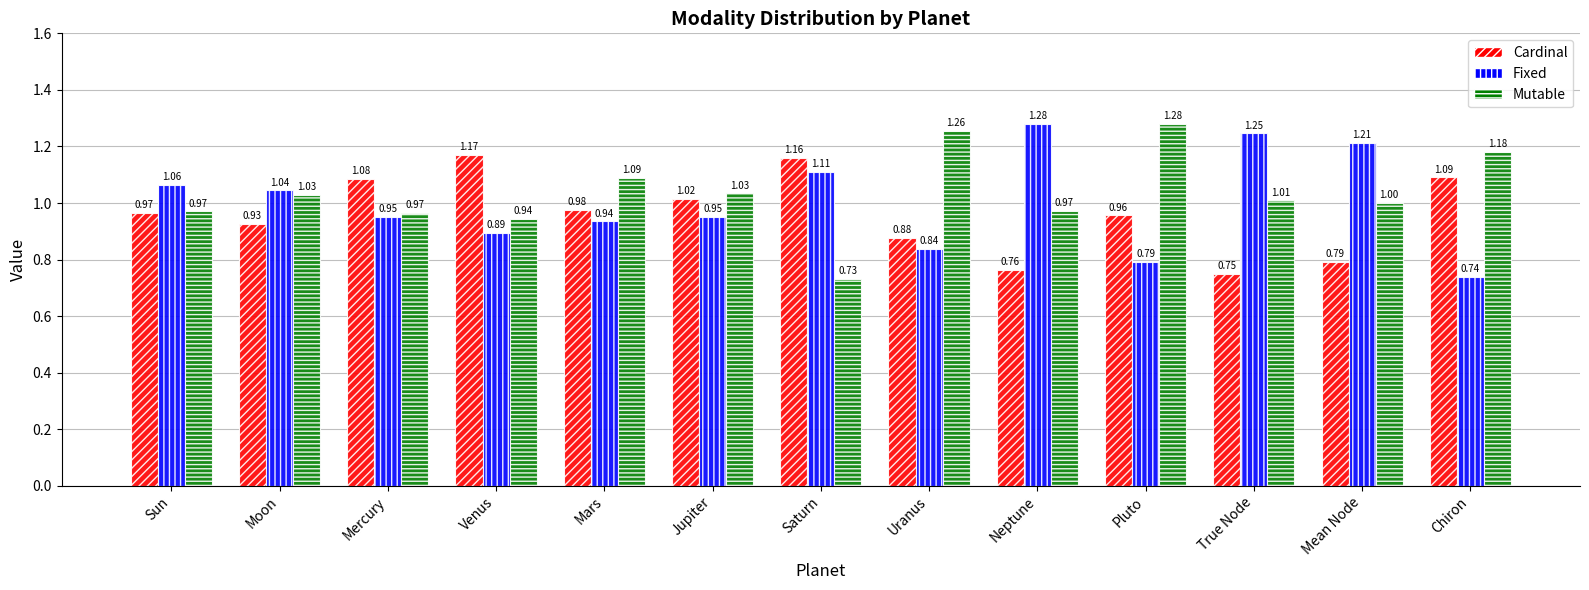

Which label corresponds to the smallest value in the chart?

Saturn